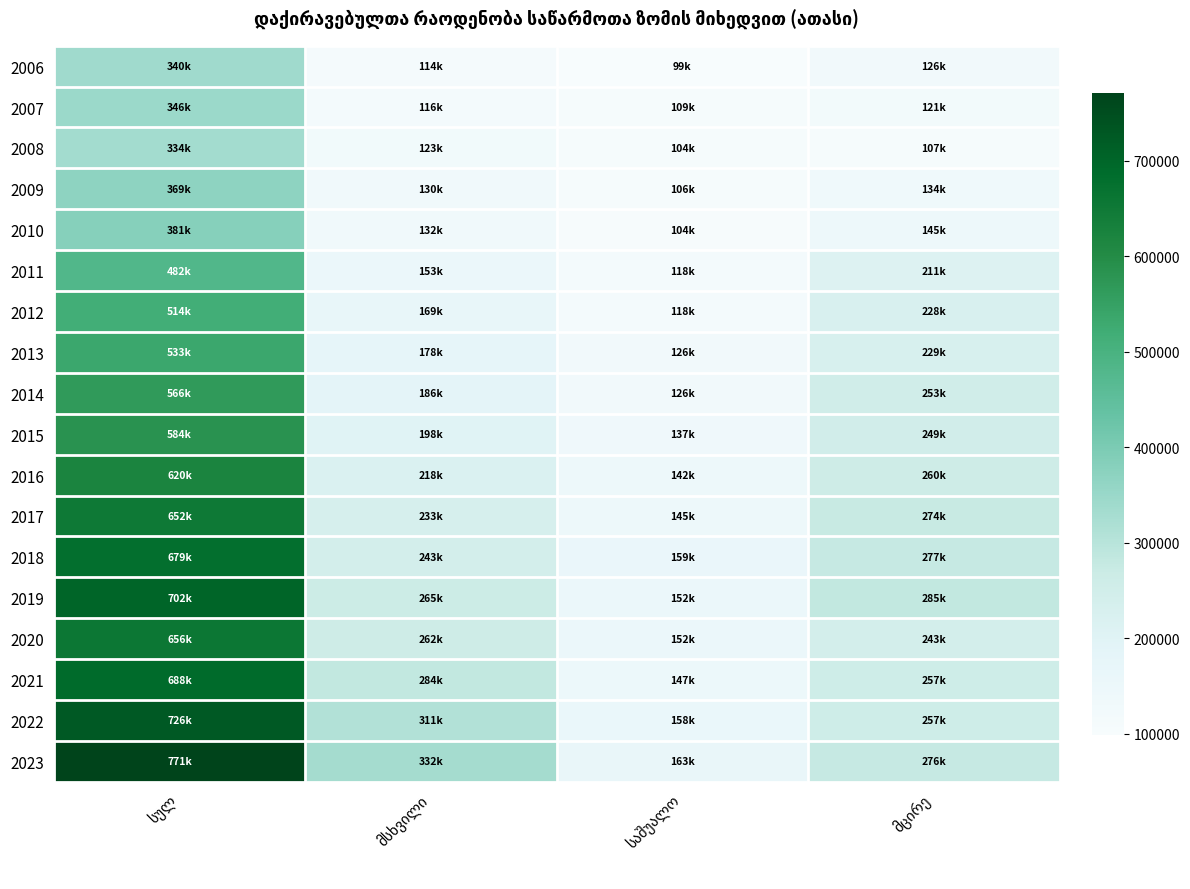

At which label is 2009 closest to 237730?

მცირე